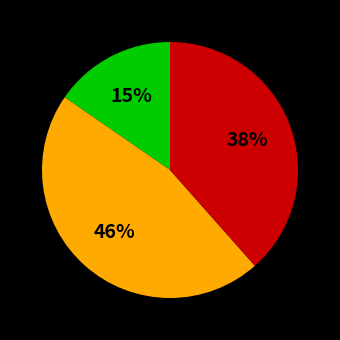

How many segments does this pie chart have?

3